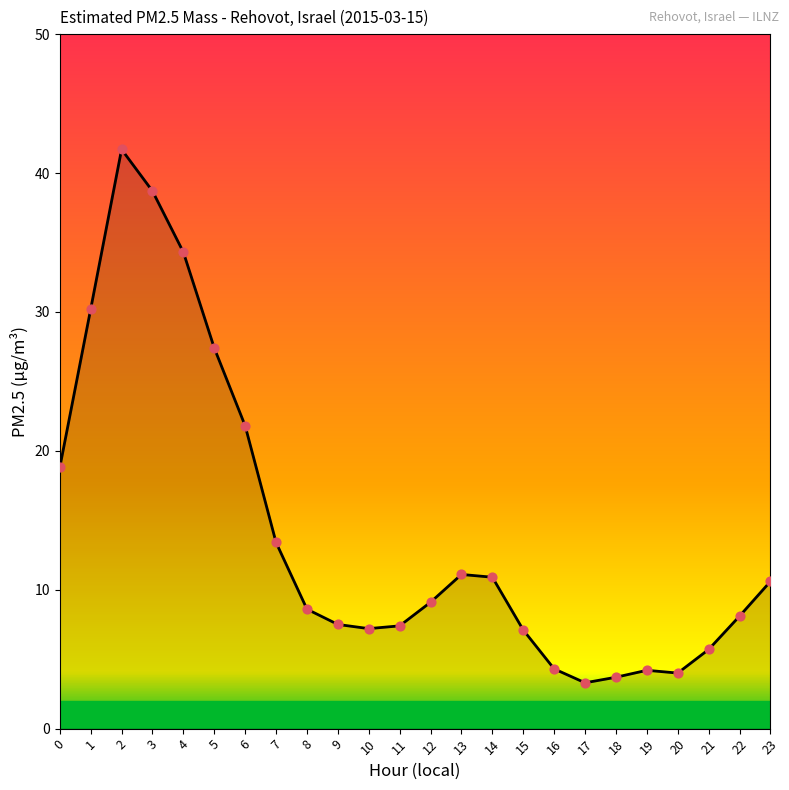

What is the ratio of the value at 21 to the value at 14?

0.5